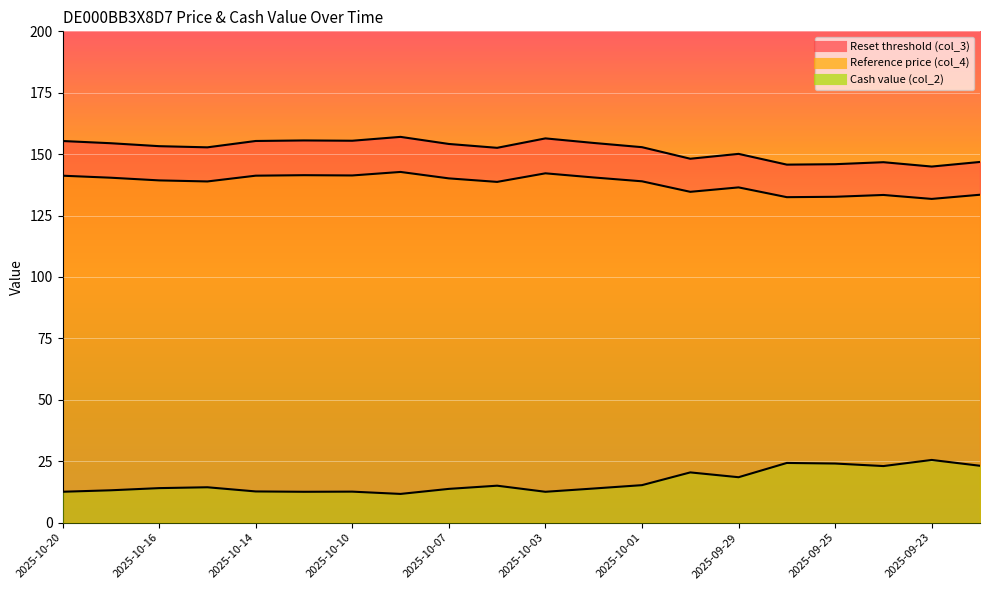

How many lines are shown in the chart?

3